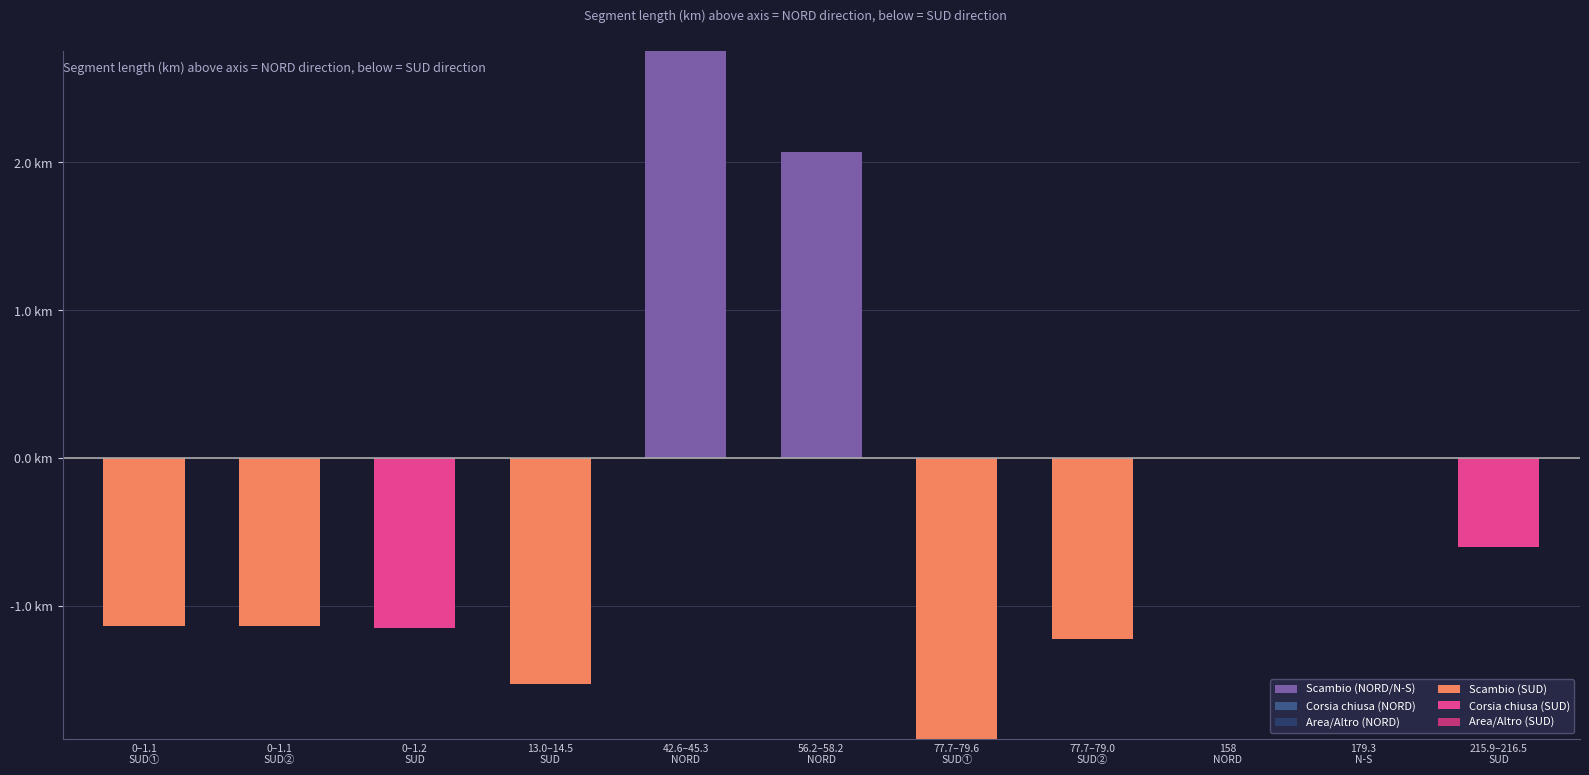

What is the spread (max minus min) of values at 77.7–79.6
SUD①?

1.9